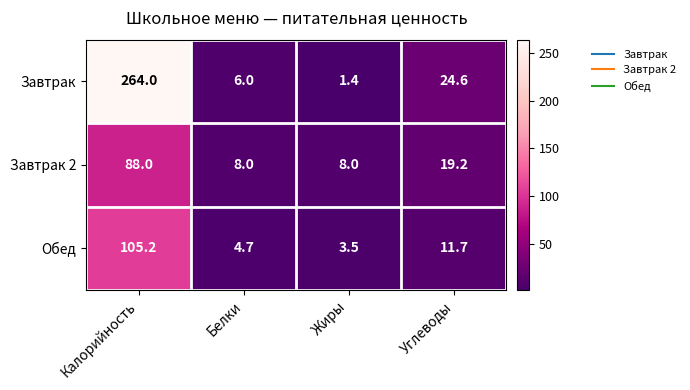

Reading left to right, what are all the values shown in this chart?

Завтрак: Калорийность=264.0	Белки=6.0	Жиры=1.4	Углеводы=24.6
Завтрак 2: Калорийность=88.0	Белки=8.0	Жиры=8.0	Углеводы=19.2
Обед: Калорийность=105.2	Белки=4.7	Жиры=3.5	Углеводы=11.7